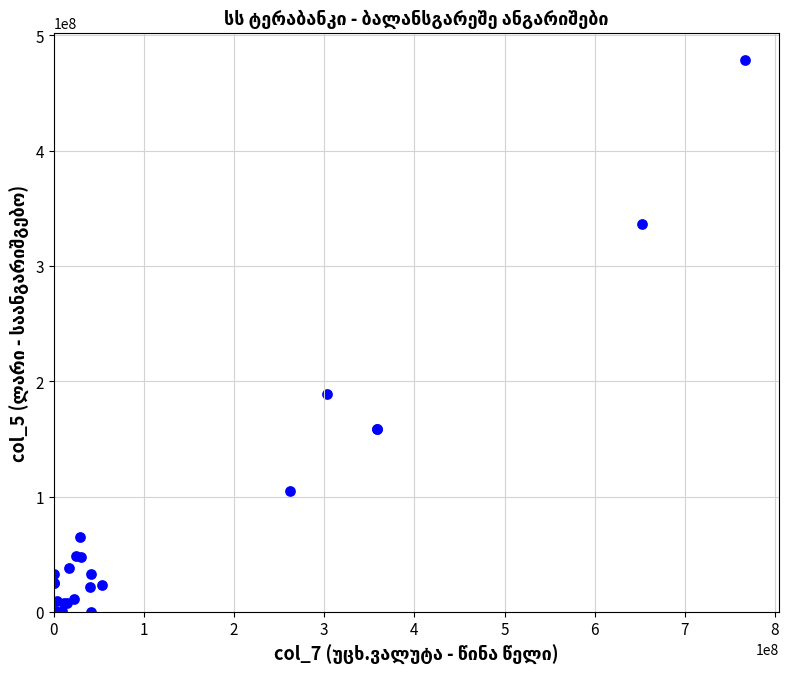

What Y value in the scatter plot is closest to 239223602?

189311687.4